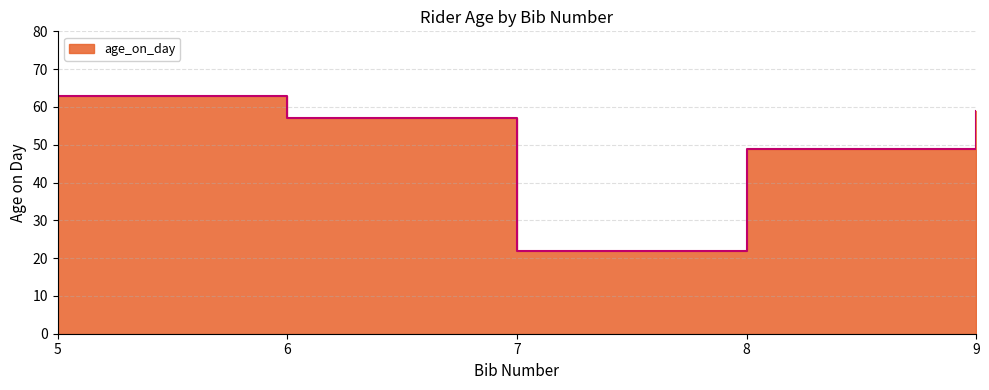

Reading left to right, what are all the values shown in this chart?

63	57	22	49	59